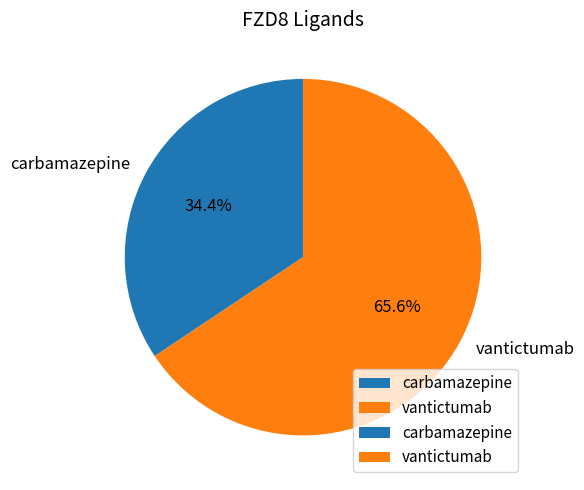

To the nearest percent, what percentage of the pie is carbamazepine?

34%